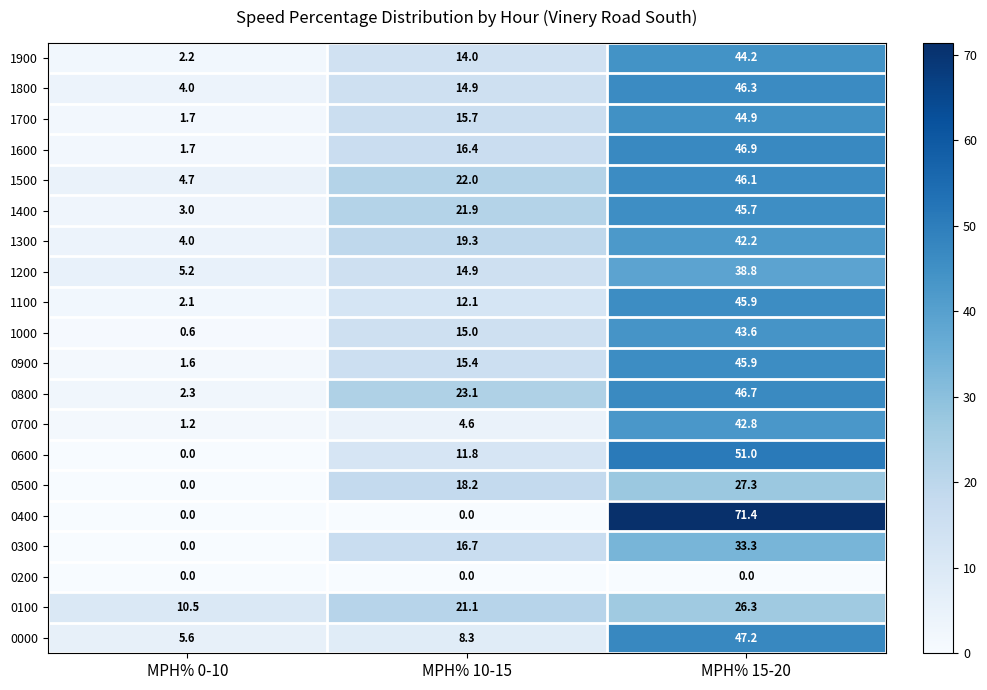

What is the greatest value displayed?

71.4